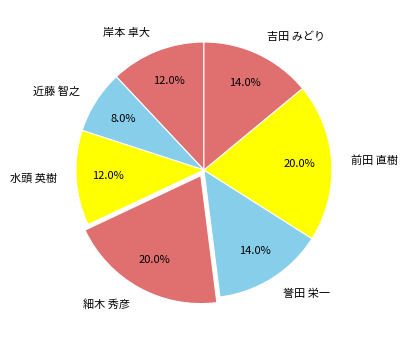

Count the number of slices in the pie.

7